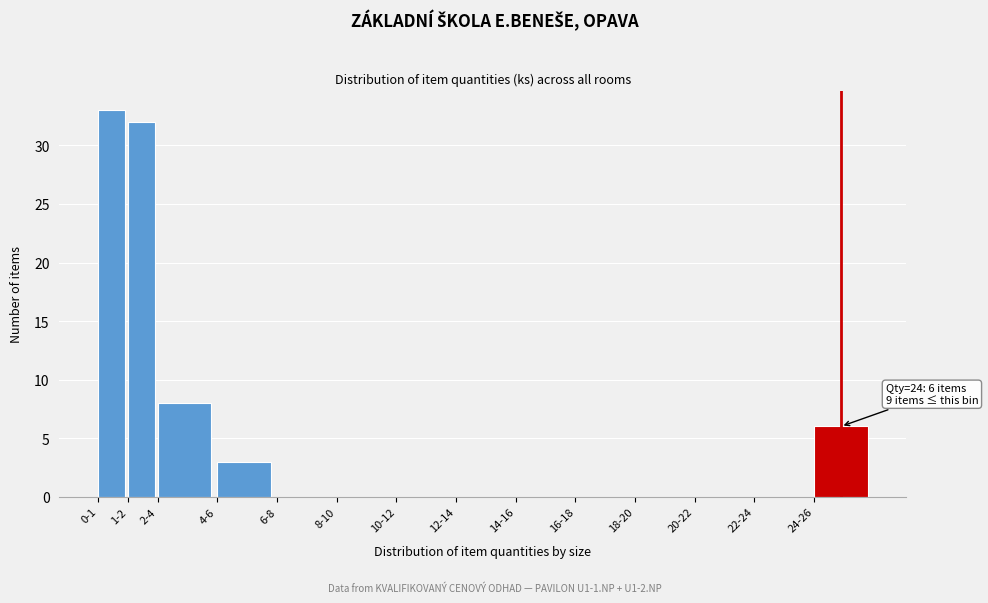

Reading right to left, list all the values displayed in this chart.

24-26=6	22-24=0	20-22=0	18-20=0	16-18=0	14-16=0	12-14=0	10-12=0	8-10=0	6-8=0	4-6=3	2-4=8	1-2=32	0-1=33